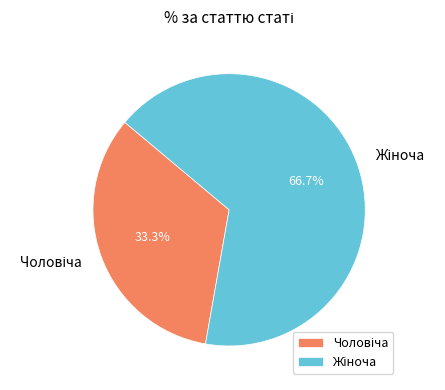

Is there a majority slice in this chart?

Yes